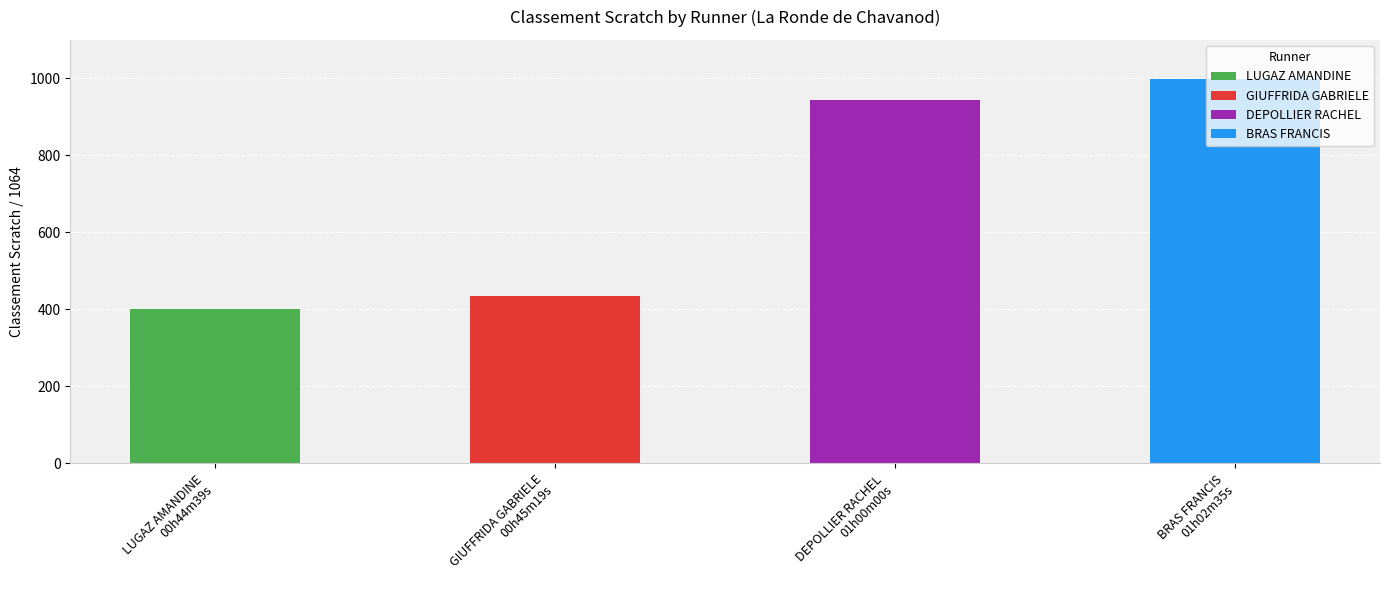

Which category has the highest value across all series?

BRAS FRANCIS
01h02m35s